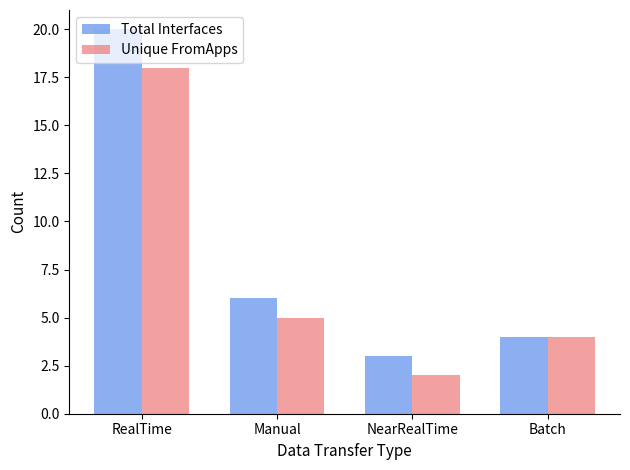

What is the label of the 1st bar from the left?

RealTime